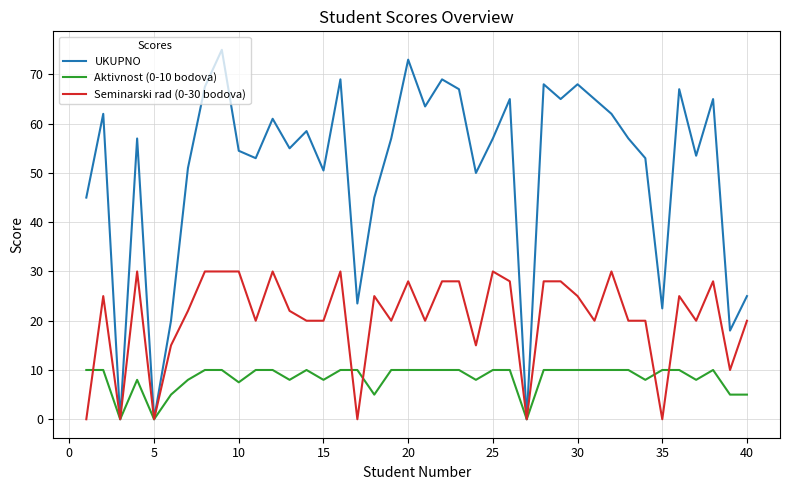

What is the highest value of the Aktivnost (0-10 bodova) series?

10.0